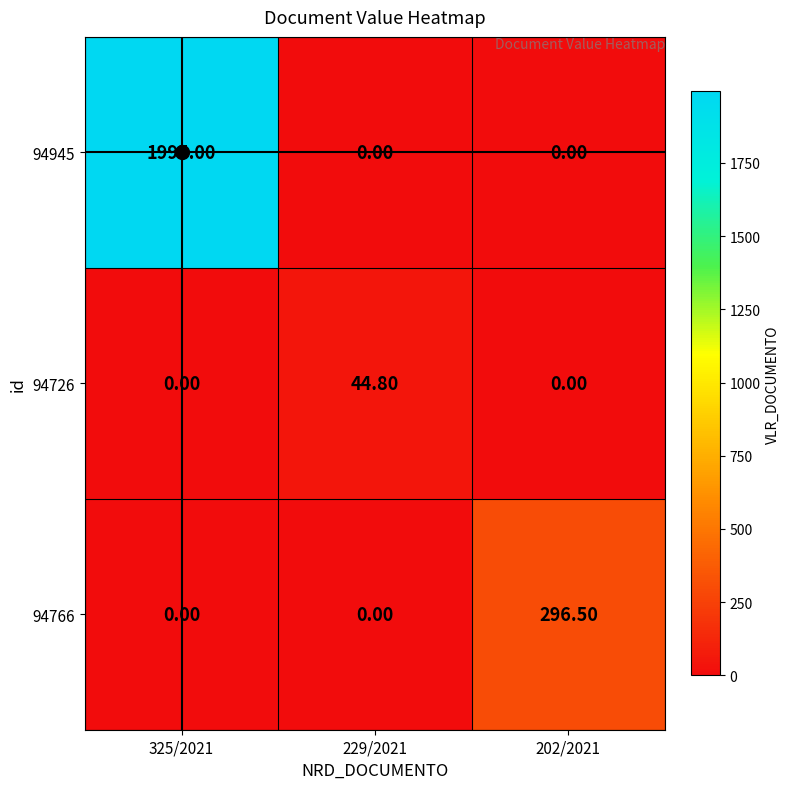

What is the difference between the maximum and minimum values in the 94945 series?

1995.0